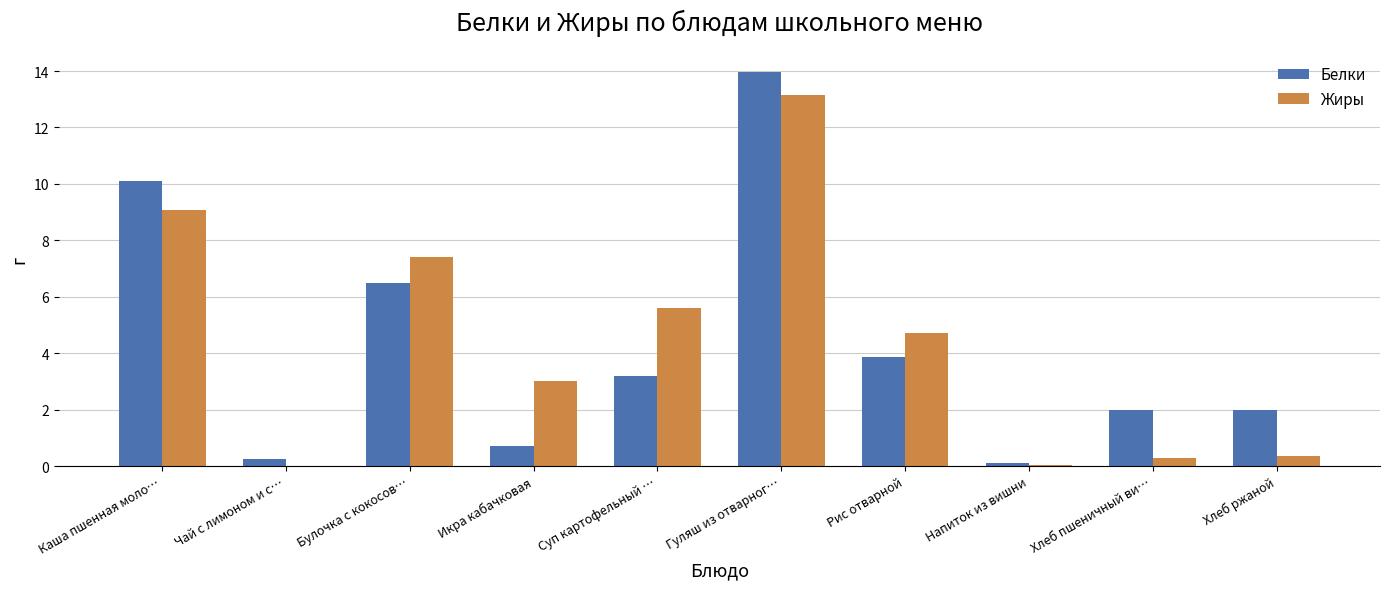

What is the maximum value for Белки?

14.0